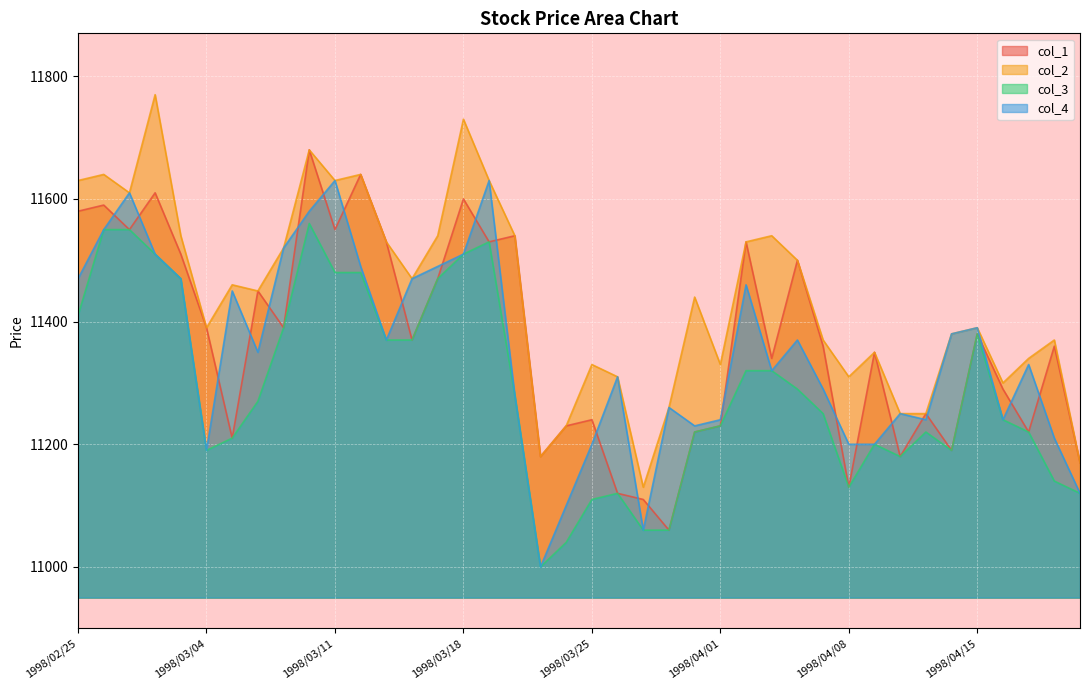

What is the sum of all col_1 values?

454830